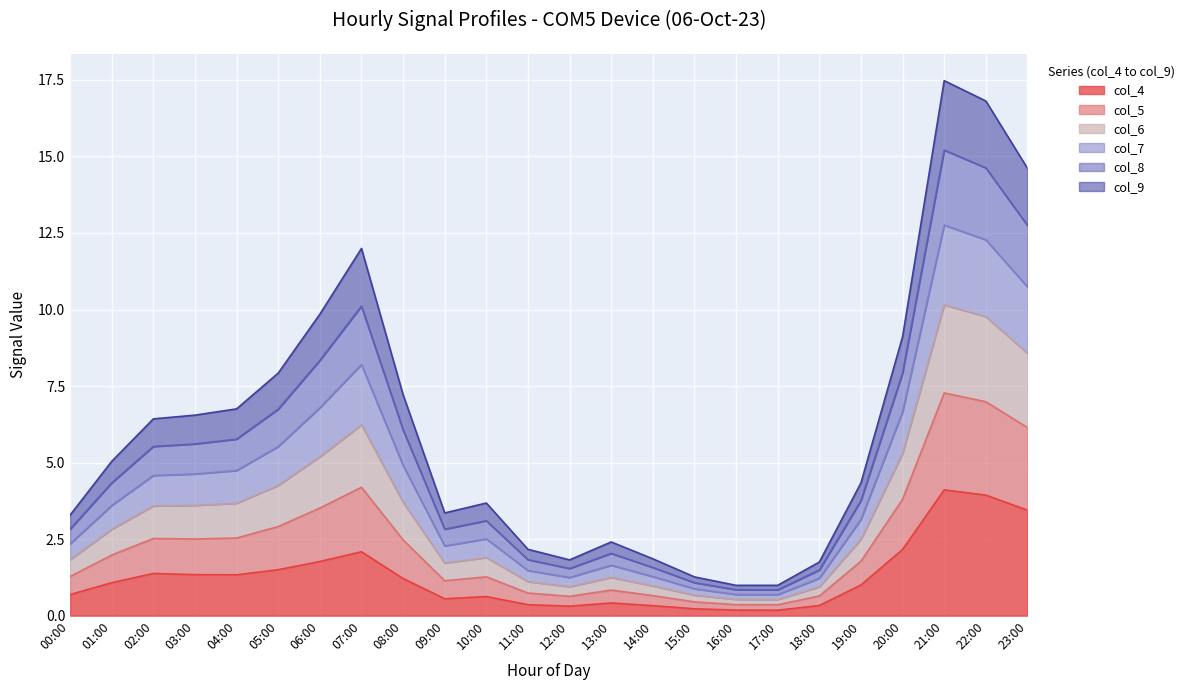

Which has a higher value, 11:00 or 03:00?

03:00